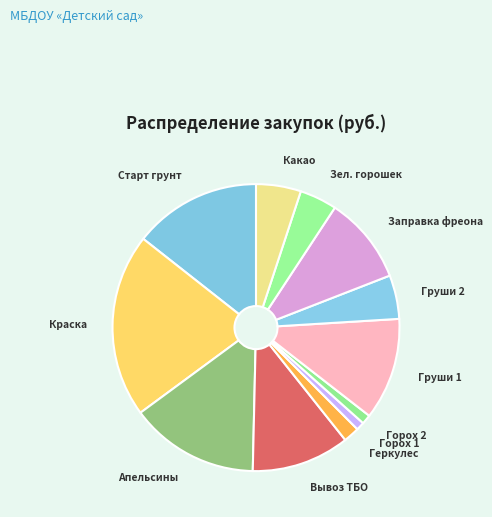

The Вывоз ТБО slice represents 21% of the pie. True or false?

False